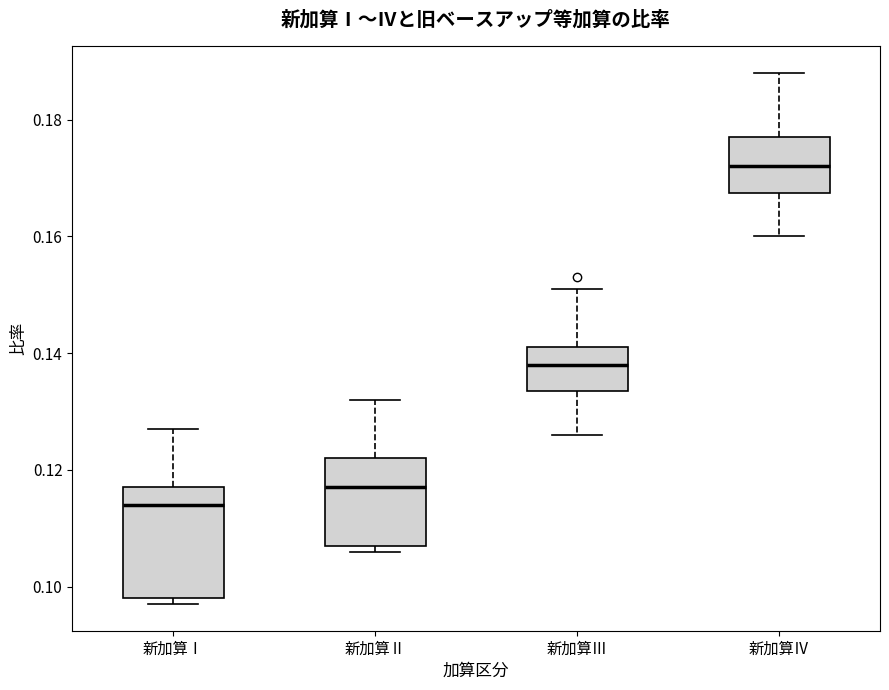

Reading left to right, read every box against the y-axis: the position of its median line, the range the box covers, and the ends of its whiskers. The values are not printed on the chart, so give them approximately, as read against the axis.

新加算Ⅰ: median 0.114, box 0.098 to 0.118, whiskers 0.098 (just below the box's lower edge) to 0.128
新加算Ⅱ: median 0.118, box 0.108 to 0.122, whiskers 0.106 to 0.132
新加算Ⅲ: median 0.138, box 0.134 to 0.142, whiskers 0.126 to 0.152
新加算Ⅳ: median 0.172, box 0.168 to 0.178, whiskers 0.160 to 0.188